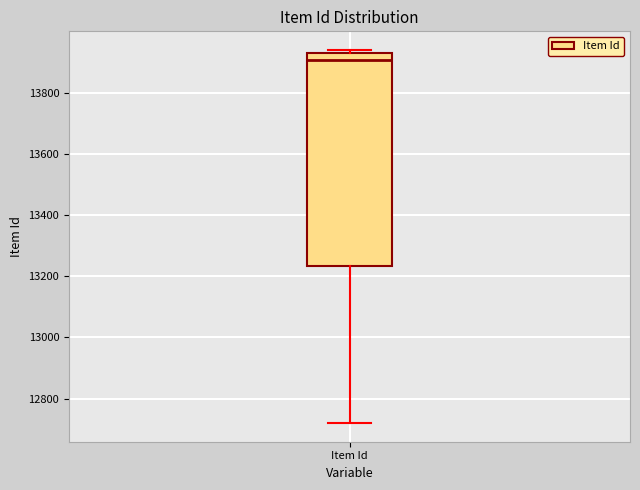

Where is the upper edge of the box for Item Id on the y-axis? The values are not printed on the chart, so give them approximately, as read against the axis.

13920